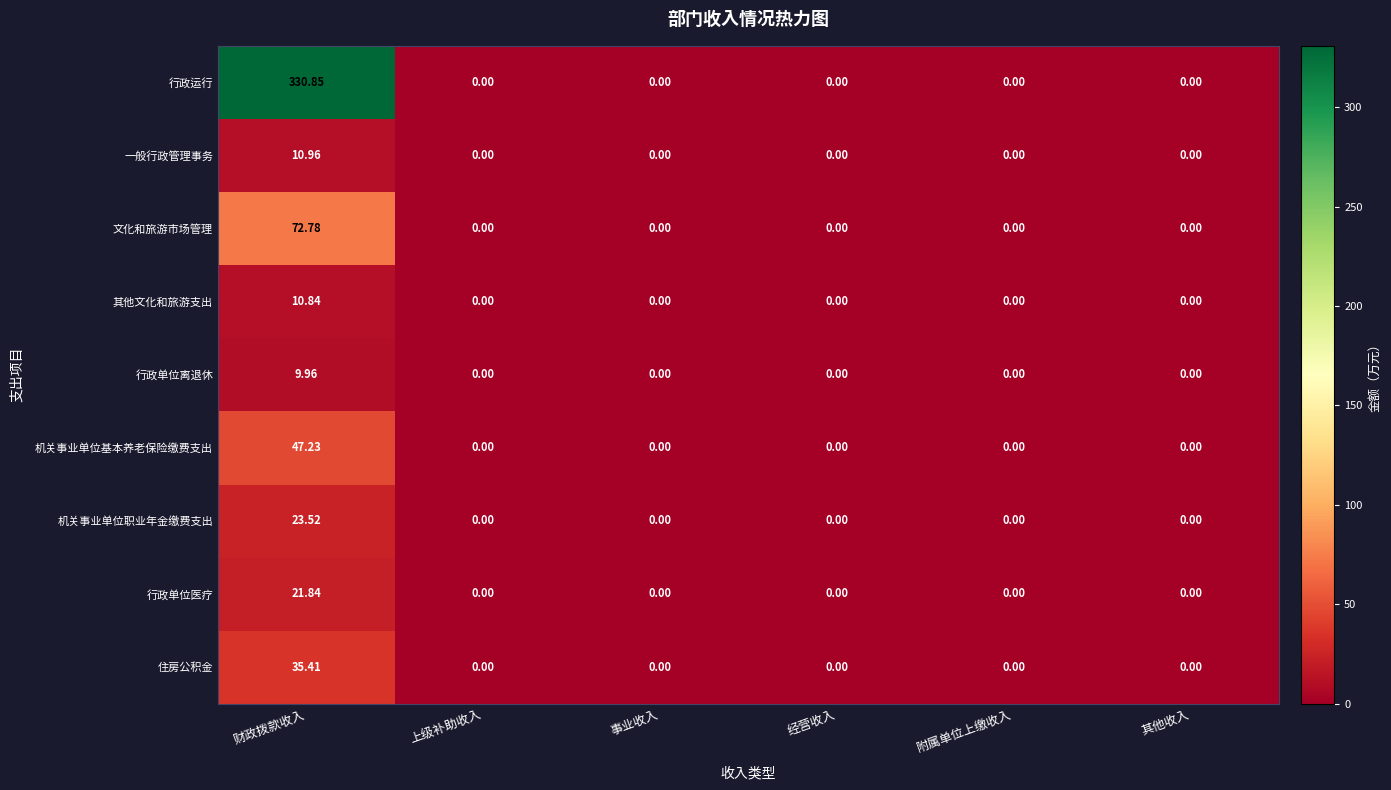

Which category has the highest value across all series?

财政拨款收入